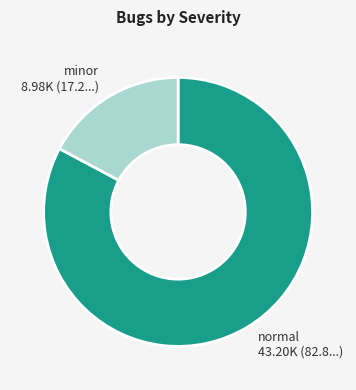

True or false: minor accounts for 17% of the total.

True